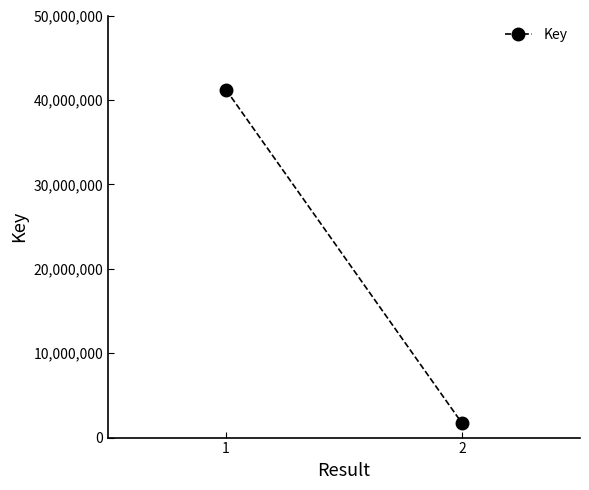

How many values are between 1700293 and 41187537?

2